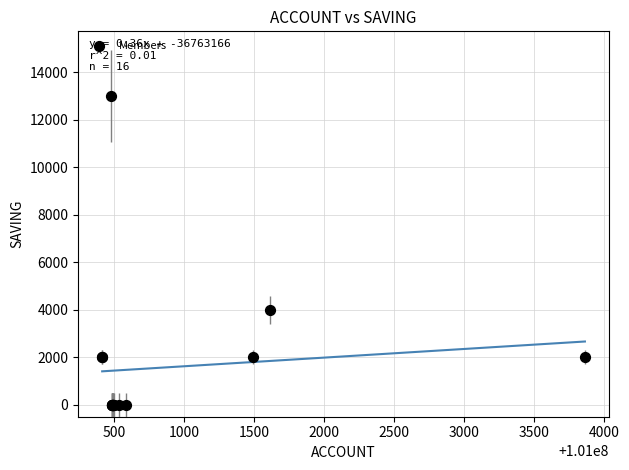

What Y value in the scatter plot is closest to 6500?

4000